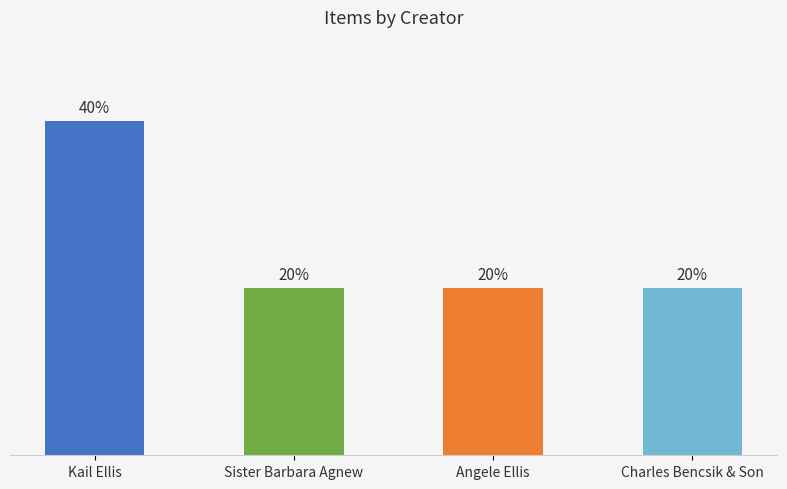

Are the bars horizontal?

No